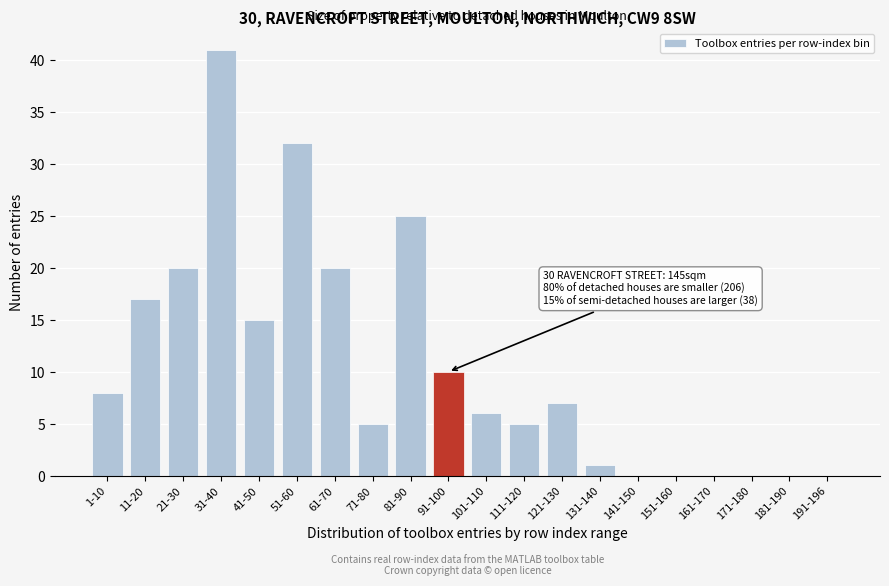

Reading right to left, extract all data points from this chart.

191-196=0	181-190=0	171-180=0	161-170=0	151-160=0	141-150=0	131-140=1	121-130=7	111-120=5	101-110=6	91-100=10	81-90=25	71-80=5	61-70=20	51-60=32	41-50=15	31-40=41	21-30=20	11-20=17	1-10=8